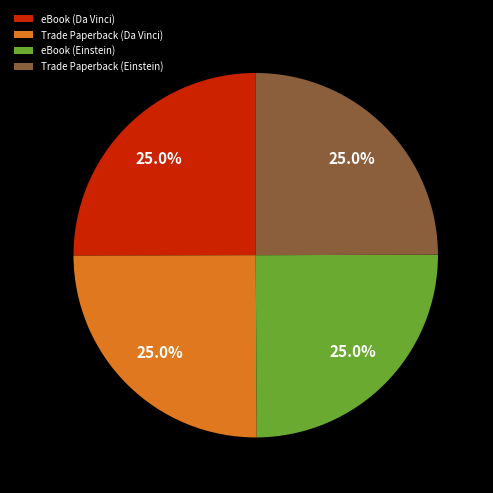

To the nearest percent, what percentage of the pie is Trade Paperback (Einstein)?

25%